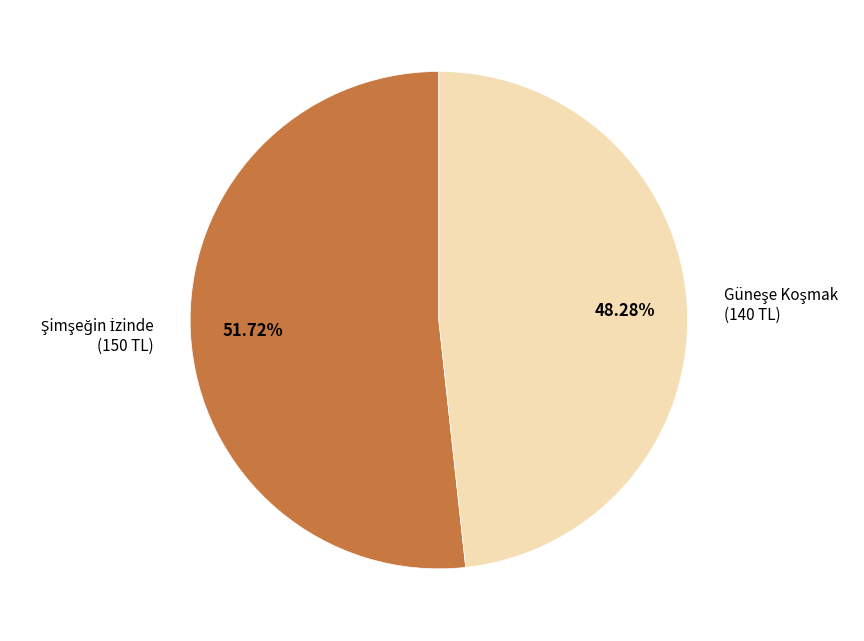

Count the number of slices in the pie.

2